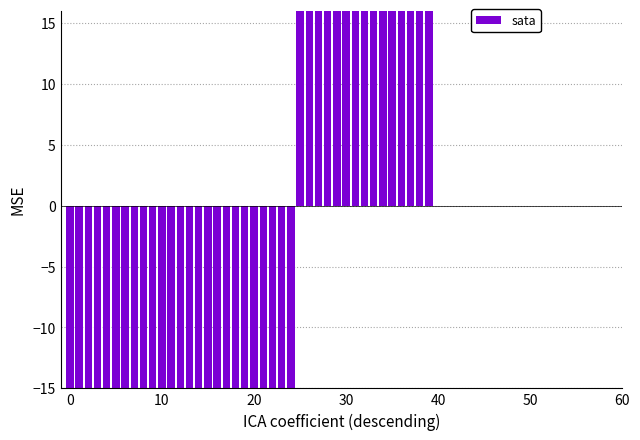

Count the number of values greater than -80.

18